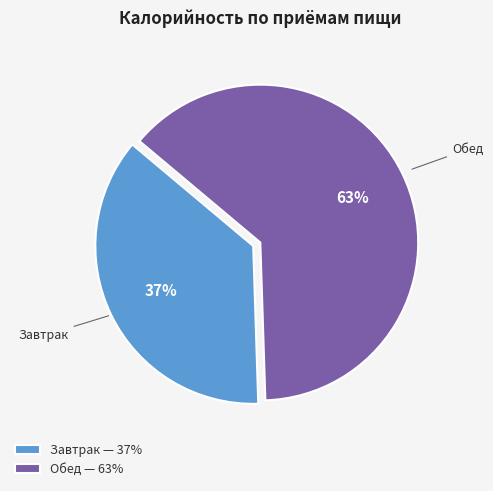

Which category has the smallest portion of the pie?

Завтрак